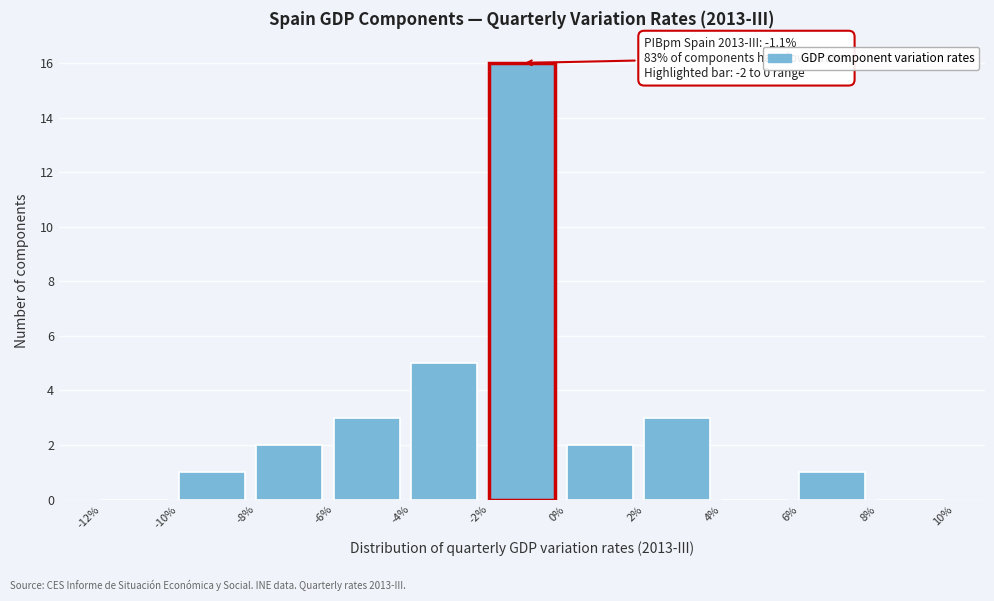

Which range on the x-axis has the tallest bar?

-2% to 0%